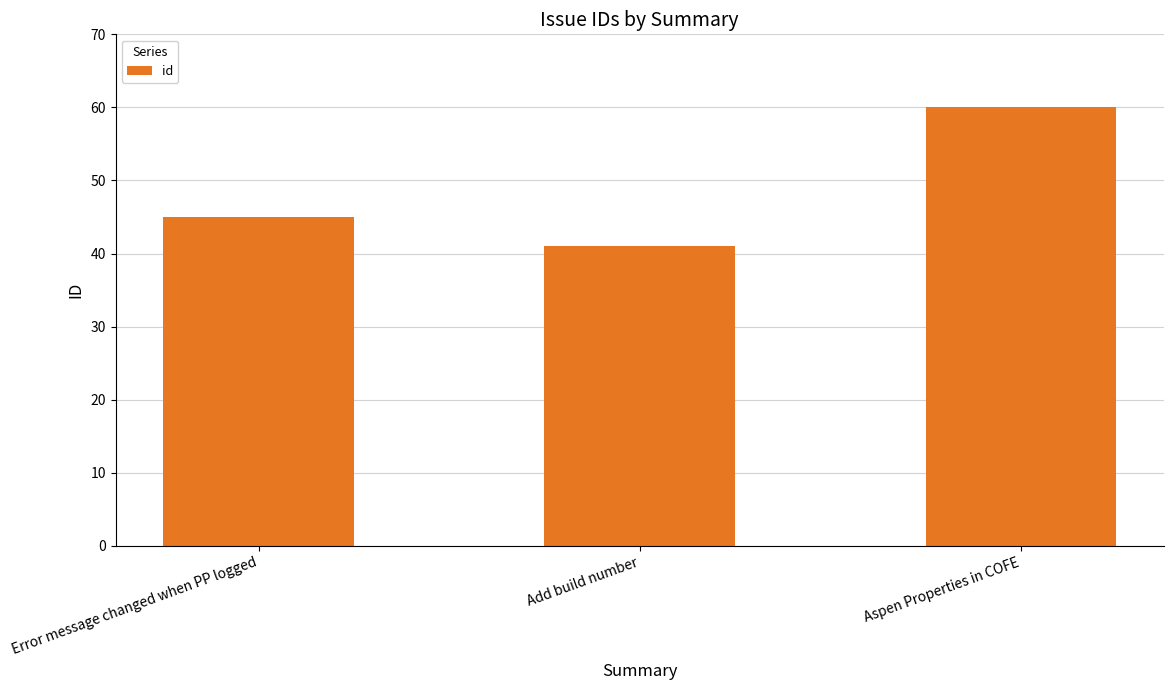

Reading right to left, transcribe all the data shown in this chart.

60	41	45